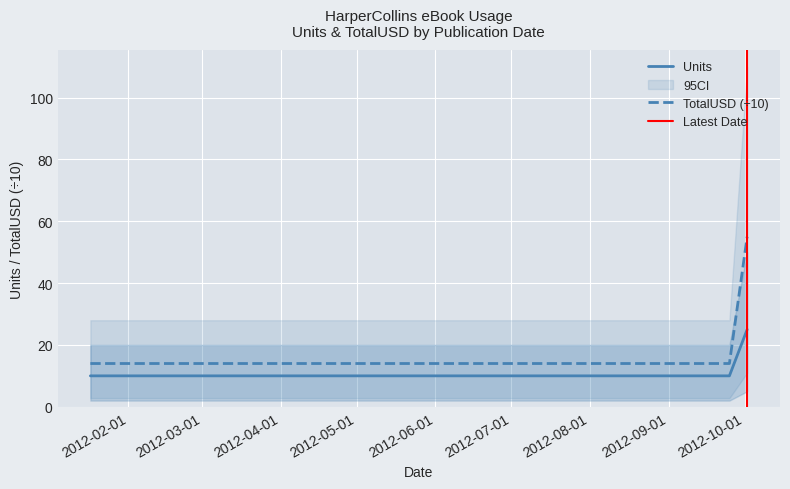

True or false: TotalUSD and Units intersect in this chart.

False